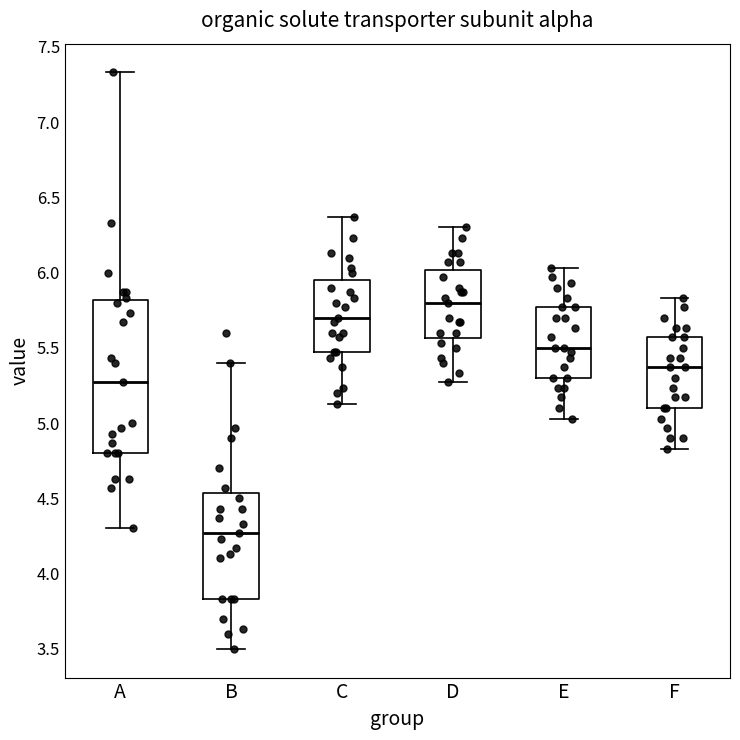

Where does the upper whisker of the box for D end on the y-axis? The values are not printed on the chart, so give them approximately, as read against the axis.

6.30